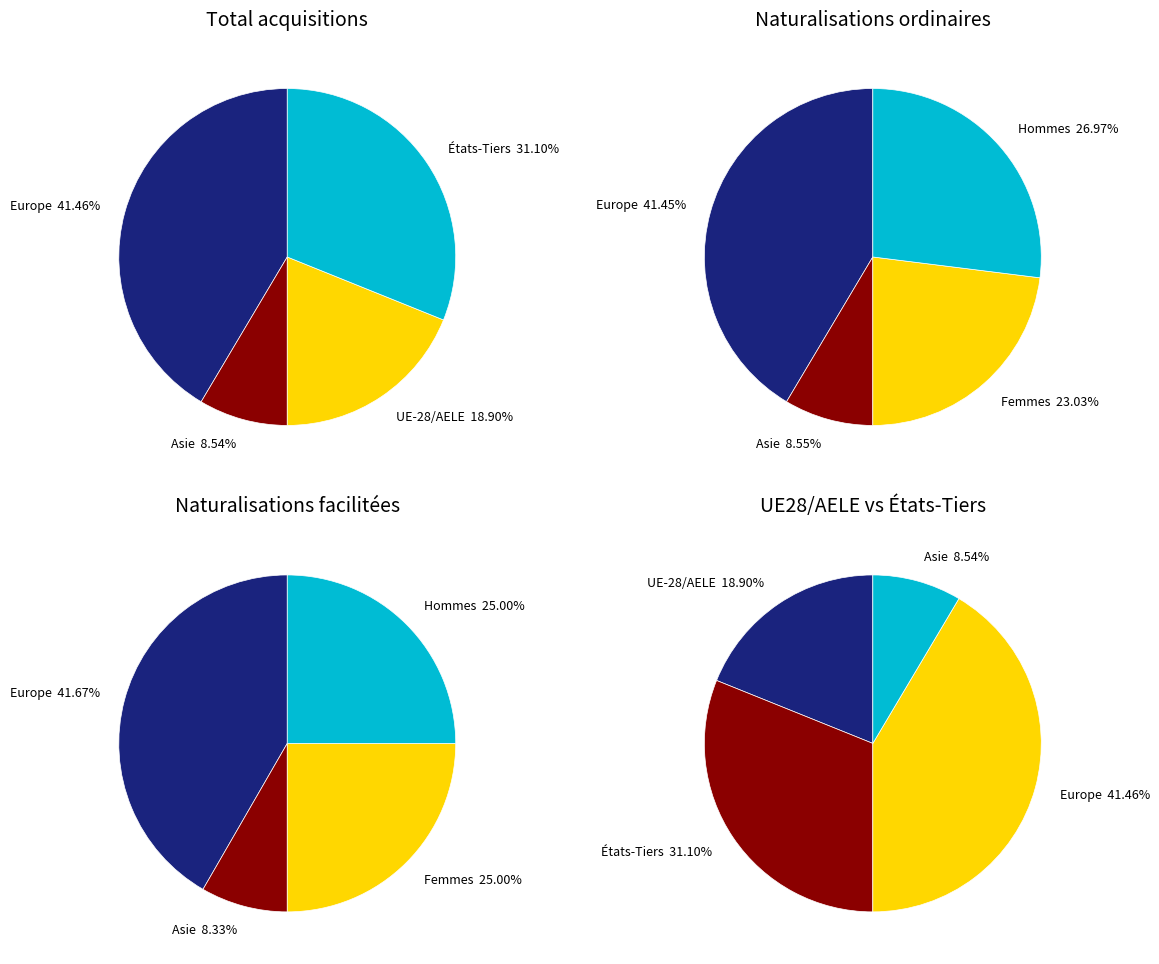

To the nearest percent, what percentage of the pie is Asie?

9%